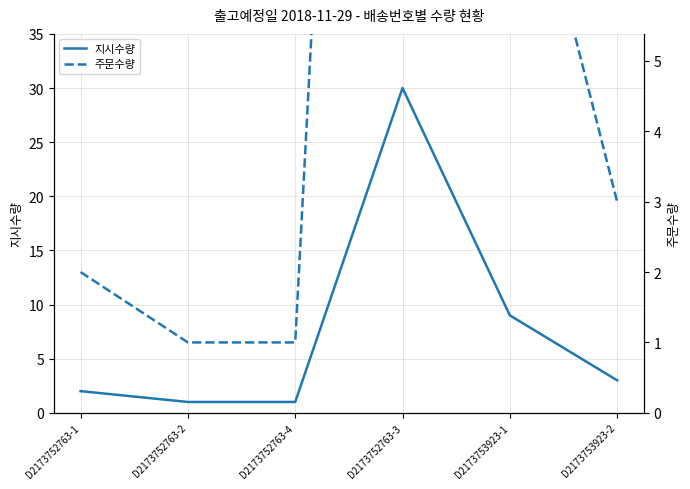

Is this an area chart (filled region under the line)?

No